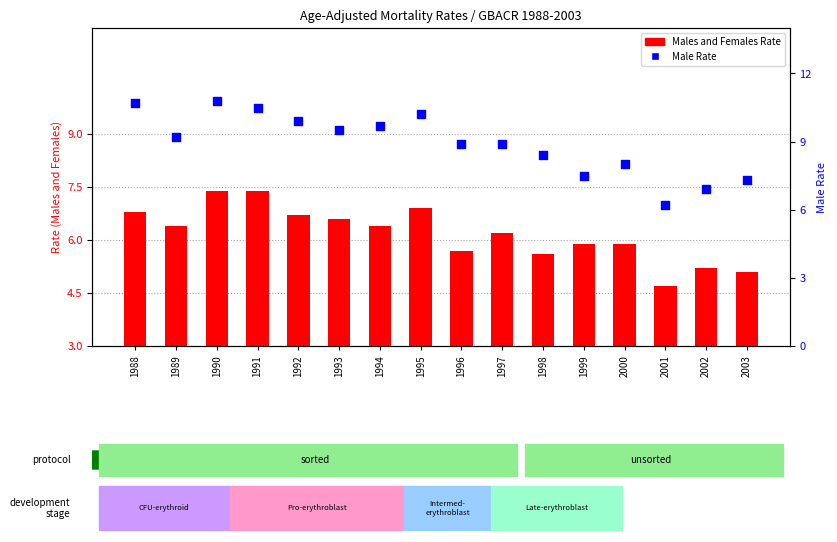

Which series reaches the maximum Y coordinate?

Male Rate